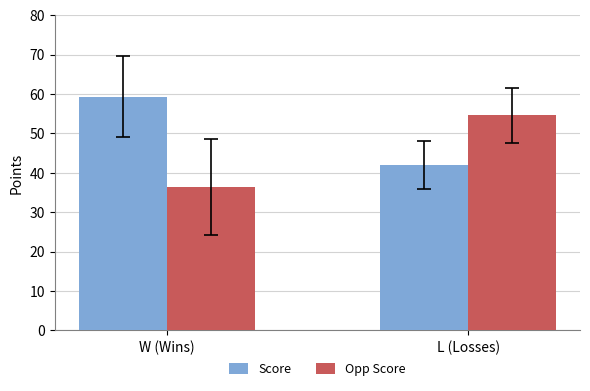

The Score series shows 23.6 at L (Losses). True or false?

False